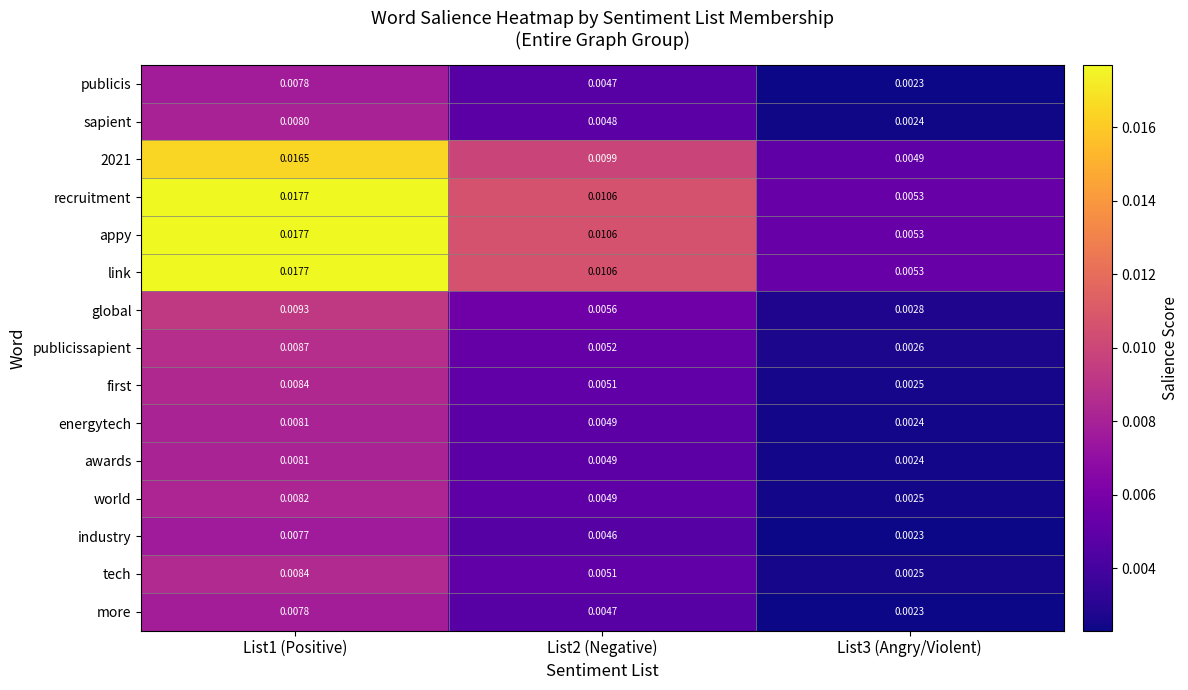

Reading left to right, list all the values displayed in this chart.

publicis: List1 (Positive)=0.0	List2 (Negative)=0.0	List3 (Angry/Violent)=0.0
sapient: List1 (Positive)=0.0	List2 (Negative)=0.0	List3 (Angry/Violent)=0.0
2021: List1 (Positive)=0.0	List2 (Negative)=0.0	List3 (Angry/Violent)=0.0
recruitment: List1 (Positive)=0.0	List2 (Negative)=0.0	List3 (Angry/Violent)=0.0
appy: List1 (Positive)=0.0	List2 (Negative)=0.0	List3 (Angry/Violent)=0.0
link: List1 (Positive)=0.0	List2 (Negative)=0.0	List3 (Angry/Violent)=0.0
global: List1 (Positive)=0.0	List2 (Negative)=0.0	List3 (Angry/Violent)=0.0
publicissapient: List1 (Positive)=0.0	List2 (Negative)=0.0	List3 (Angry/Violent)=0.0
first: List1 (Positive)=0.0	List2 (Negative)=0.0	List3 (Angry/Violent)=0.0
energytech: List1 (Positive)=0.0	List2 (Negative)=0.0	List3 (Angry/Violent)=0.0
awards: List1 (Positive)=0.0	List2 (Negative)=0.0	List3 (Angry/Violent)=0.0
world: List1 (Positive)=0.0	List2 (Negative)=0.0	List3 (Angry/Violent)=0.0
industry: List1 (Positive)=0.0	List2 (Negative)=0.0	List3 (Angry/Violent)=0.0
tech: List1 (Positive)=0.0	List2 (Negative)=0.0	List3 (Angry/Violent)=0.0
more: List1 (Positive)=0.0	List2 (Negative)=0.0	List3 (Angry/Violent)=0.0